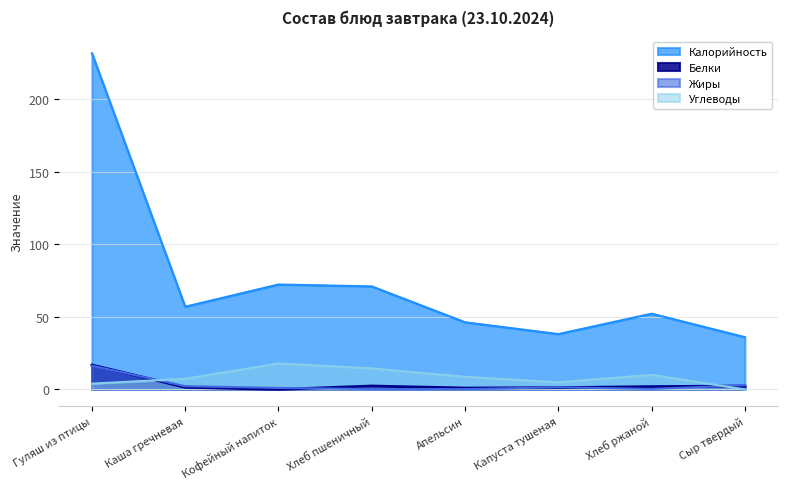

Is the value of Жиры at Капуста тушеная greater than the value of Белки at Капуста тушеная?

Yes